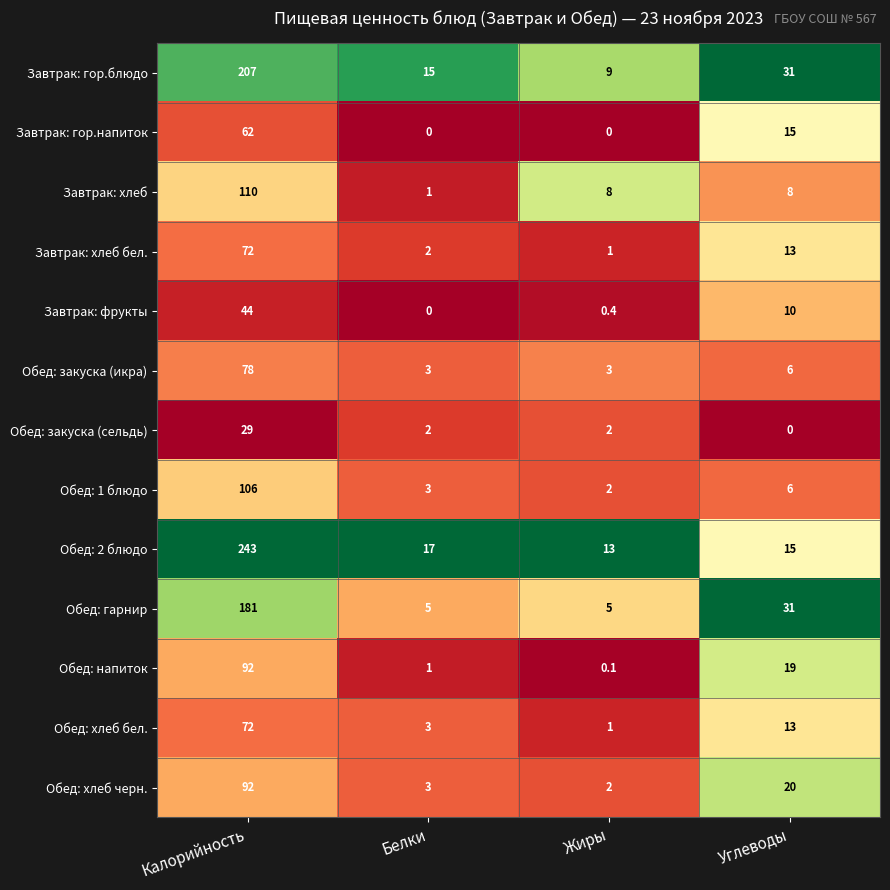

Read the Обед: хлеб бел. value at Жиры.

1.0